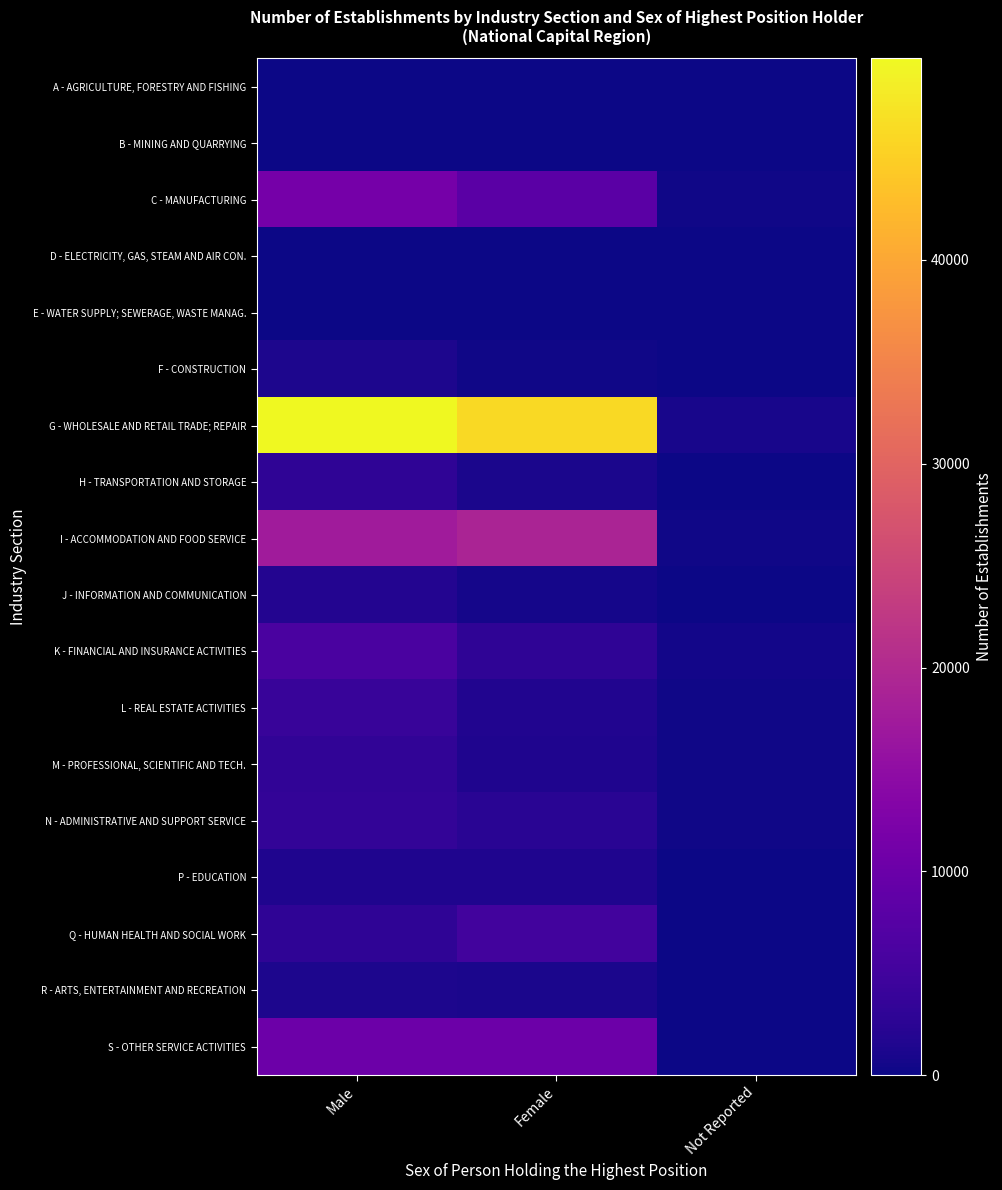

Reading left to right, what are all the values shown in this chart?

A - AGRICULTURE, FORESTRY AND FISHING: Male=65	Female=28	Not Reported=12
B - MINING AND QUARRYING: Male=85	Female=7	Not Reported=10
C - MANUFACTURING: Male=11350	Female=8165	Not Reported=253
D - ELECTRICITY, GAS, STEAM AND AIR CON.: Male=113	Female=7	Not Reported=16
E - WATER SUPPLY; SEWERAGE, WASTE MANAG.: Male=133	Female=33	Not Reported=5
F - CONSTRUCTION: Male=1337	Female=339	Not Reported=58
G - WHOLESALE AND RETAIL TRADE; REPAIR: Male=49893	Female=46227	Not Reported=932
H - TRANSPORTATION AND STORAGE: Male=3097	Female=1141	Not Reported=90
I - ACCOMMODATION AND FOOD SERVICE: Male=17392	Female=19096	Not Reported=305
J - INFORMATION AND COMMUNICATION: Male=1939	Female=685	Not Reported=149
K - FINANCIAL AND INSURANCE ACTIVITIES: Male=6177	Female=3111	Not Reported=477
L - REAL ESTATE ACTIVITIES: Male=3935	Female=1709	Not Reported=297
M - PROFESSIONAL, SCIENTIFIC AND TECH.: Male=3279	Female=1536	Not Reported=220
N - ADMINISTRATIVE AND SUPPORT SERVICE: Male=3375	Female=2348	Not Reported=254
P - EDUCATION: Male=1382	Female=1448	Not Reported=86
Q - HUMAN HEALTH AND SOCIAL WORK: Male=3014	Female=5200	Not Reported=100
R - ARTS, ENTERTAINMENT AND RECREATION: Male=1279	Female=1070	Not Reported=13
S - OTHER SERVICE ACTIVITIES: Male=10142	Female=10180	Not Reported=111